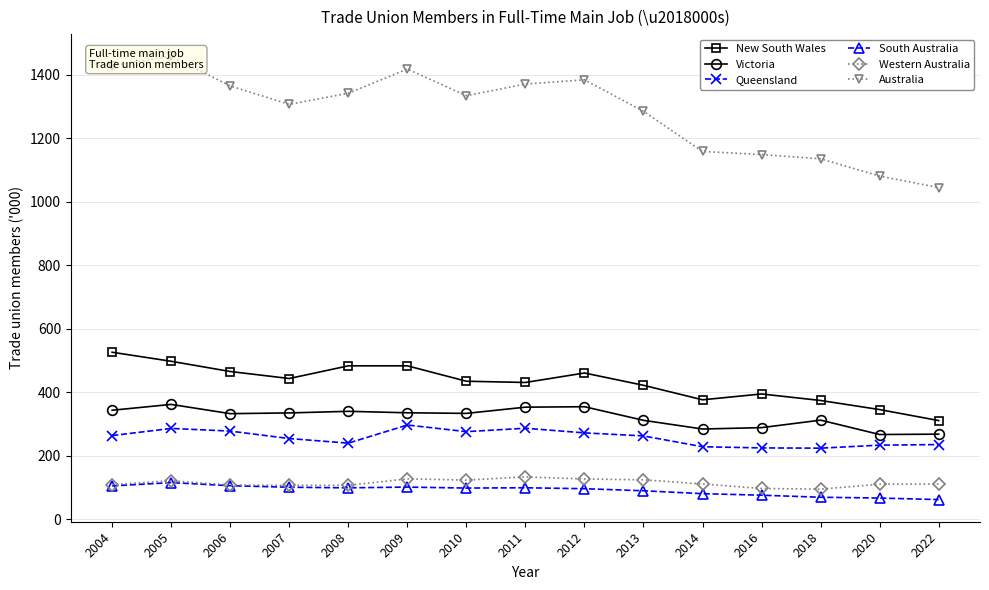

What is the value of the Australia point at the 9th from the left?

1383.5